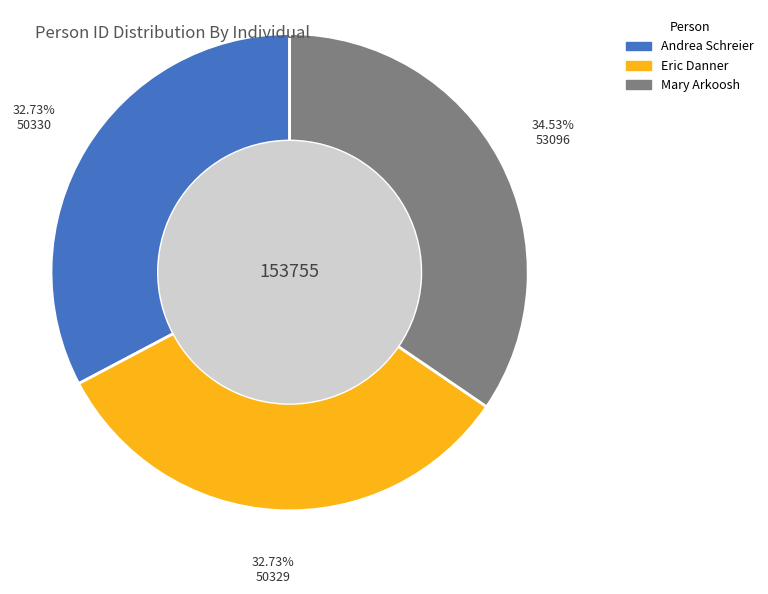

Between Andrea Schreier and Mary Arkoosh, which is larger?

Mary Arkoosh